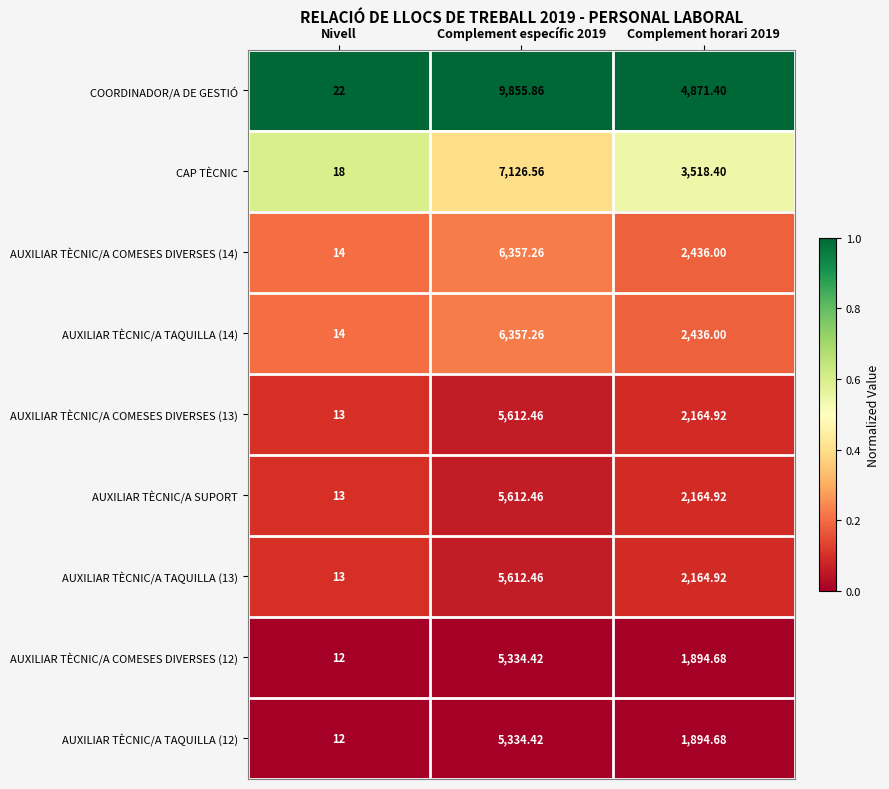

Which category has the lowest value in the AUXILIAR TÈCNIC/A COMESES DIVERSES (14) series?

Nivell